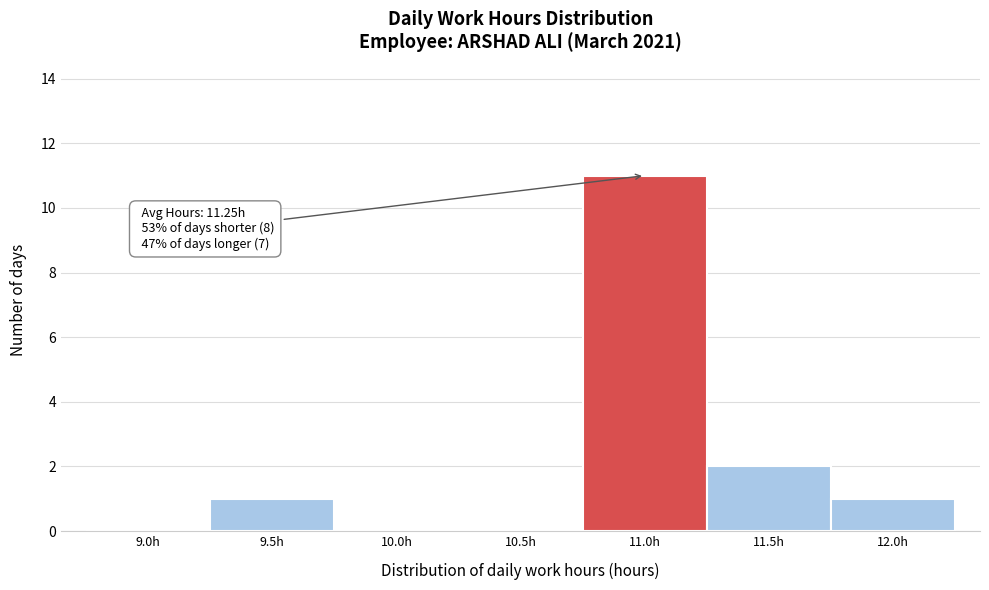

Reading left to right, transcribe all the data shown in this chart.

9.0h=0	9.5h=1	10.0h=0	10.5h=0	11.0h=11	11.5h=2	12.0h=1